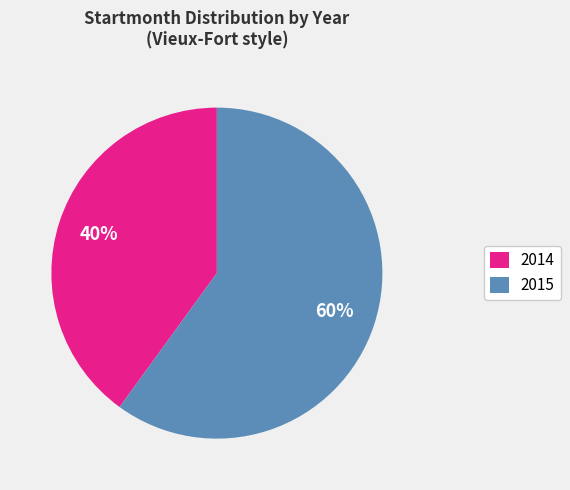

Approximately how many times larger is the value at 2014 compared to 2015?

0.7